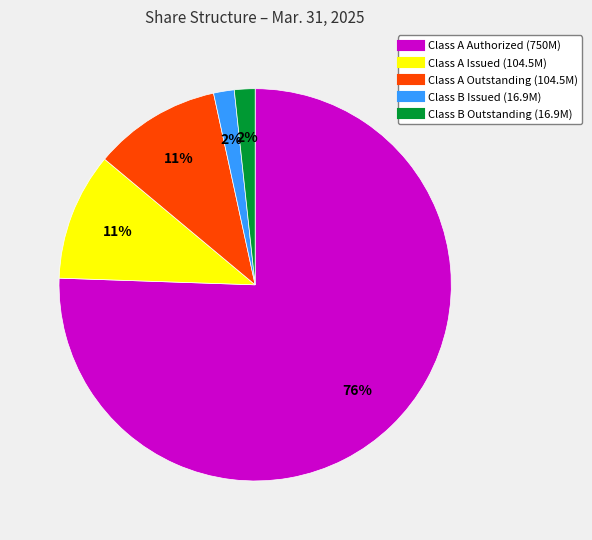

Is there a majority slice in this chart?

Yes